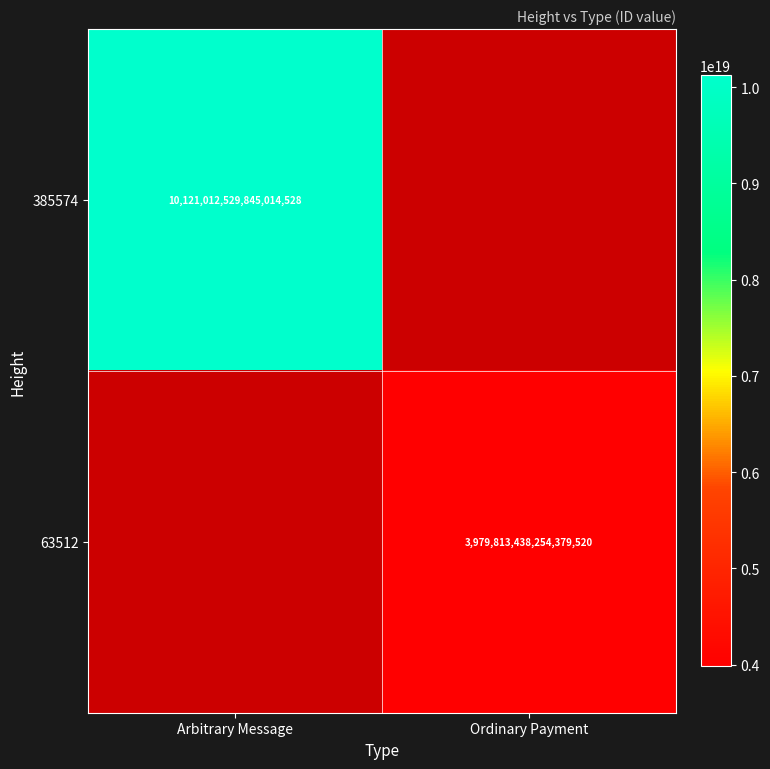

The 63512 series shows 3979813438254379520 at Ordinary Payment. True or false?

True